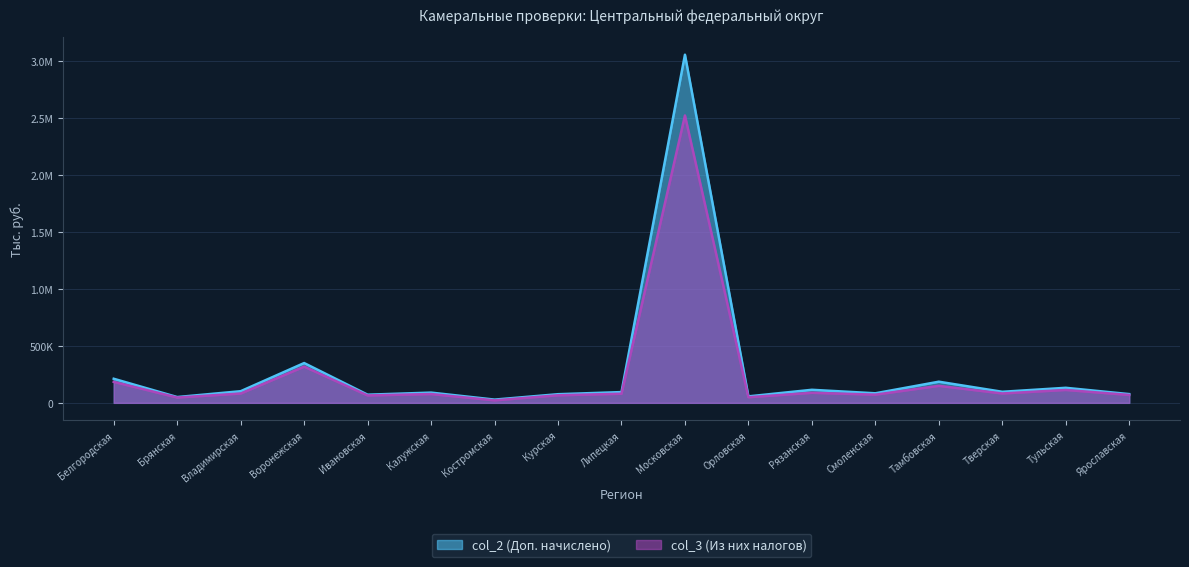

How many data points in col_2 (Доп. начислено) are above 94522?

8